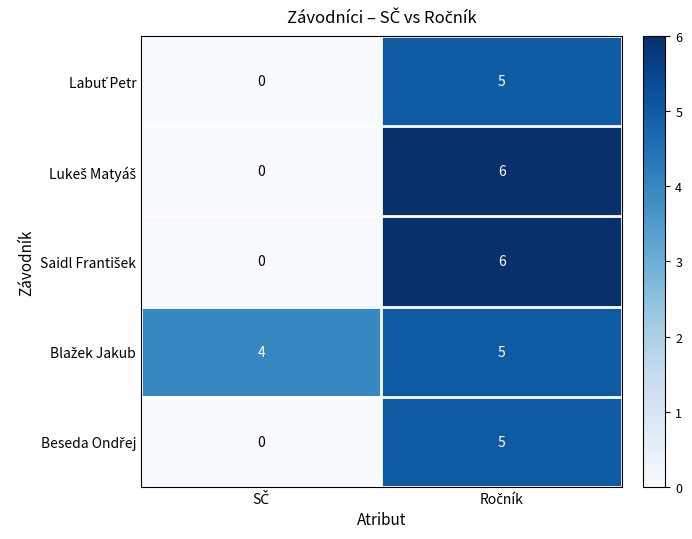

What is the maximum value shown in the chart?

6